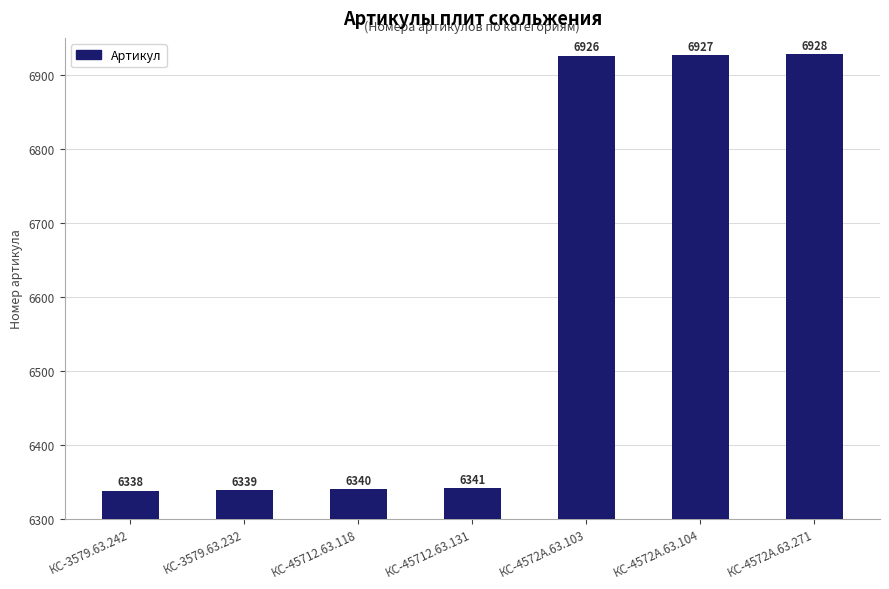

The value at КС-4572А.63.271 is 6928. True or false?

True